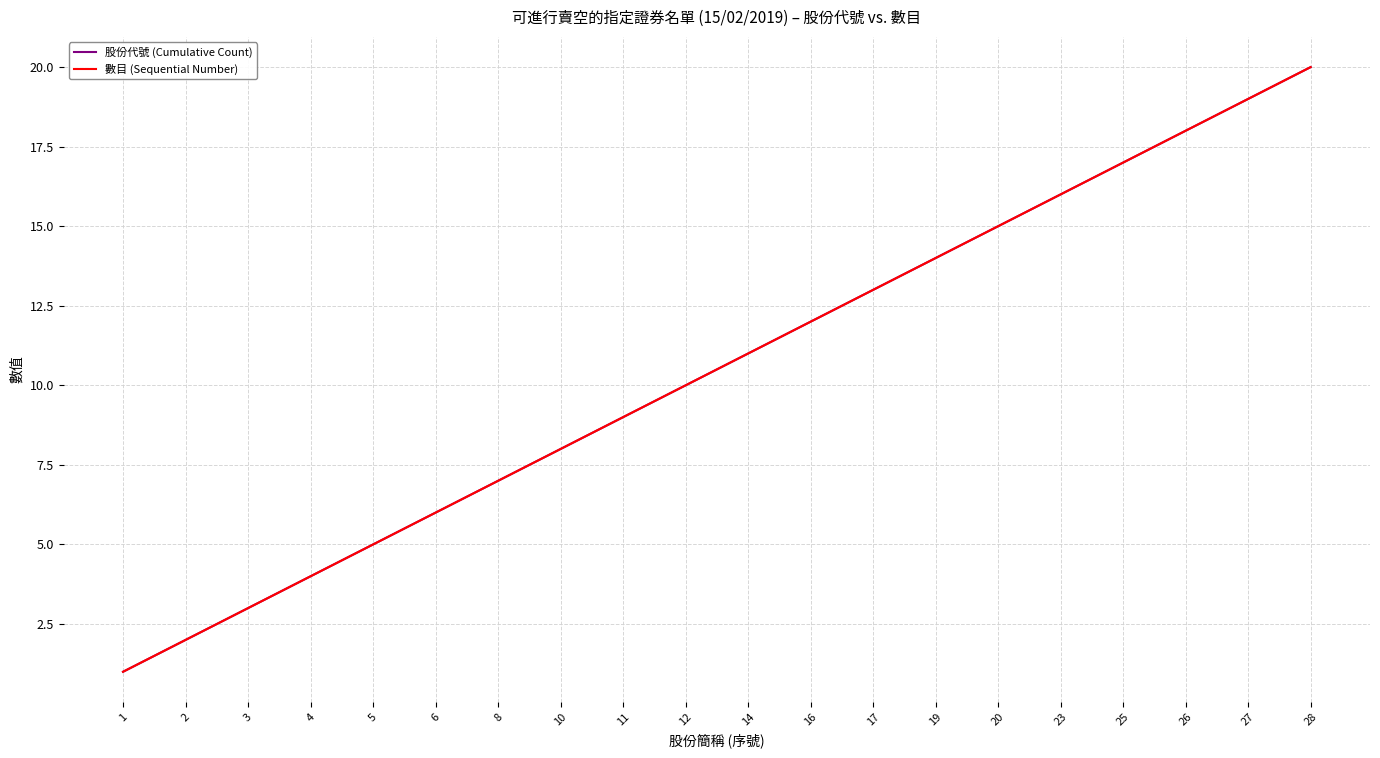

What is the value of the 股份代號 (Cumulative Count) point at the 8th from the left?

8